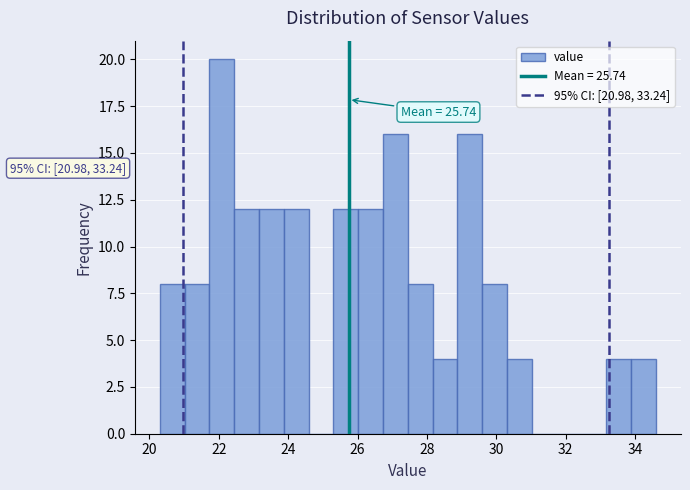

Read against the x-axis, roughly where is the centre of the tallest bar?

22.0